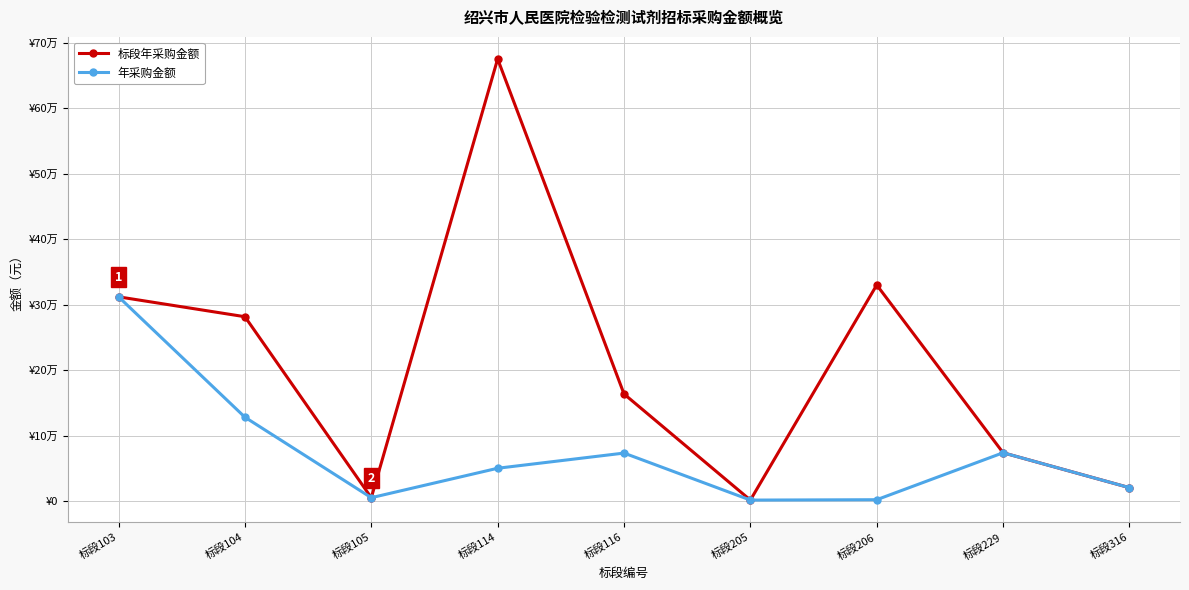

What are all the series names shown in the legend?

标段年采购金额, 年采购金额